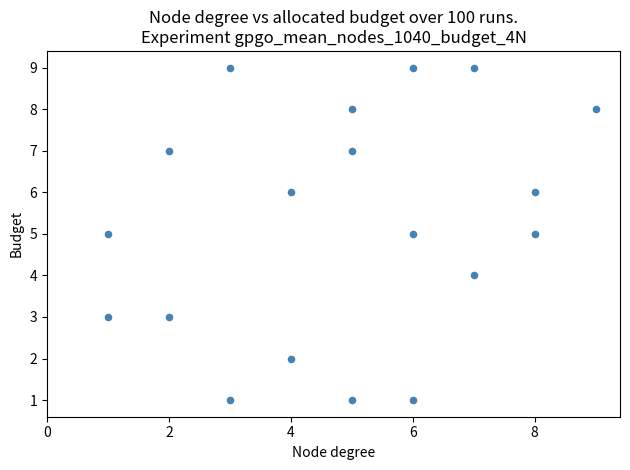

What is the range of Y values (max minus min)?

8